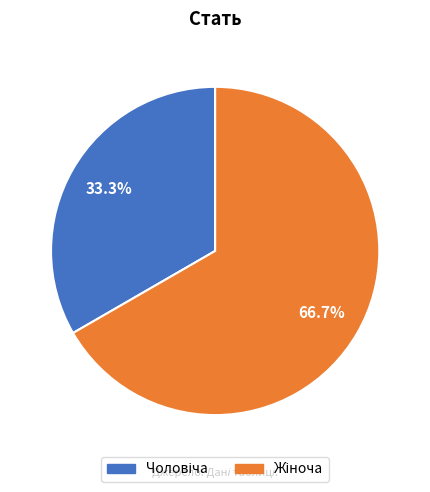

Is there any slice that represents more than half of the pie?

Yes